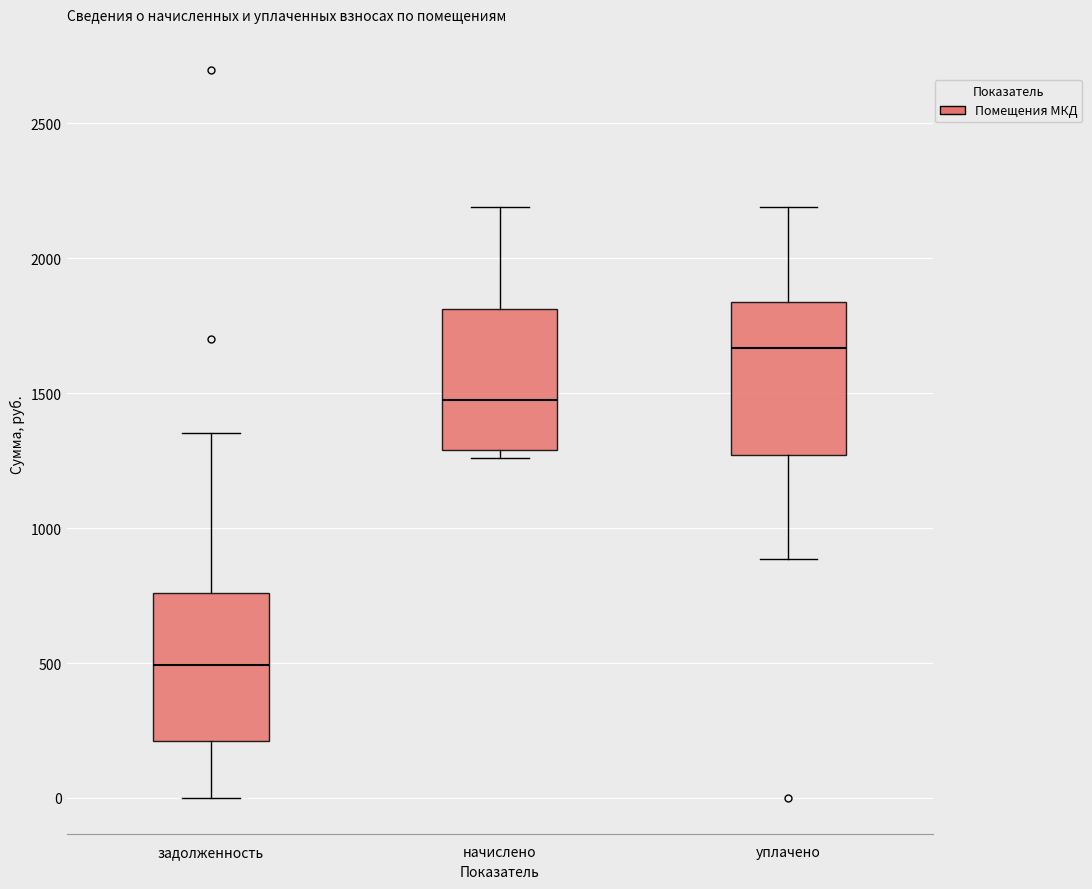

Reading left to right, read every box against the y-axis: the position of its median line, the range the box covers, and the ends of its whiskers. The values are not printed on the chart, so give them approximately, as read against the axis.

задолженность: median 500, box 200 to 750, whiskers 0 to 1350
начислено: median 1500, box 1300 to 1800, whiskers 1250 to 2200
уплачено: median 1650, box 1250 to 1850, whiskers 900 to 2200